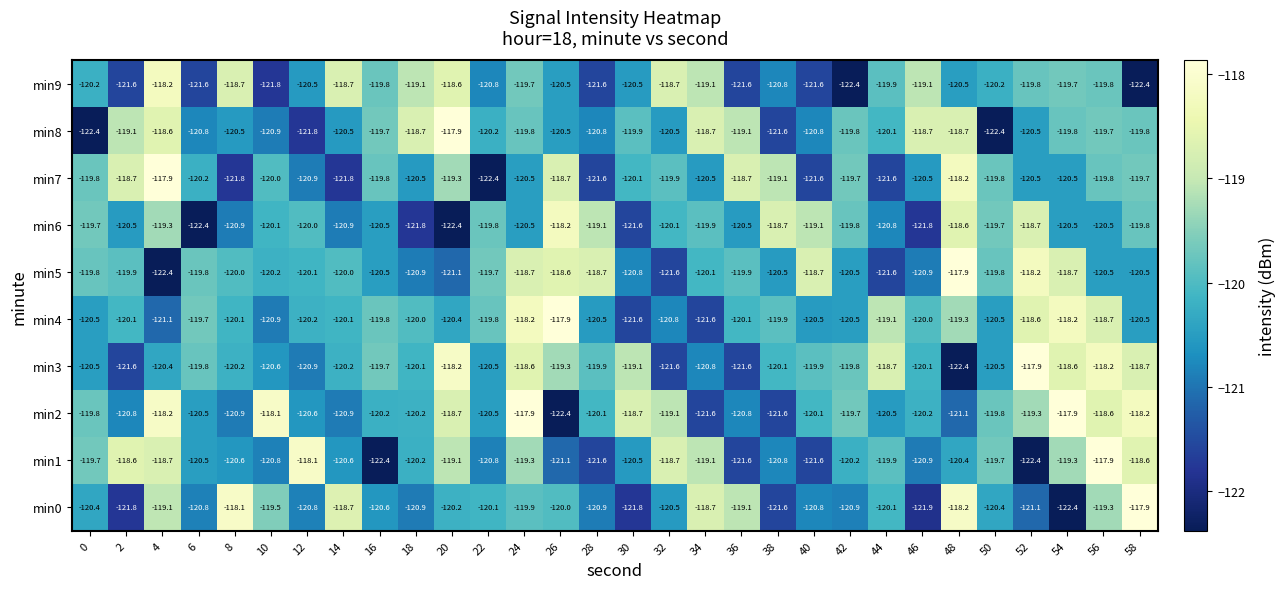

What is the maximum value shown in the chart?

-117.9